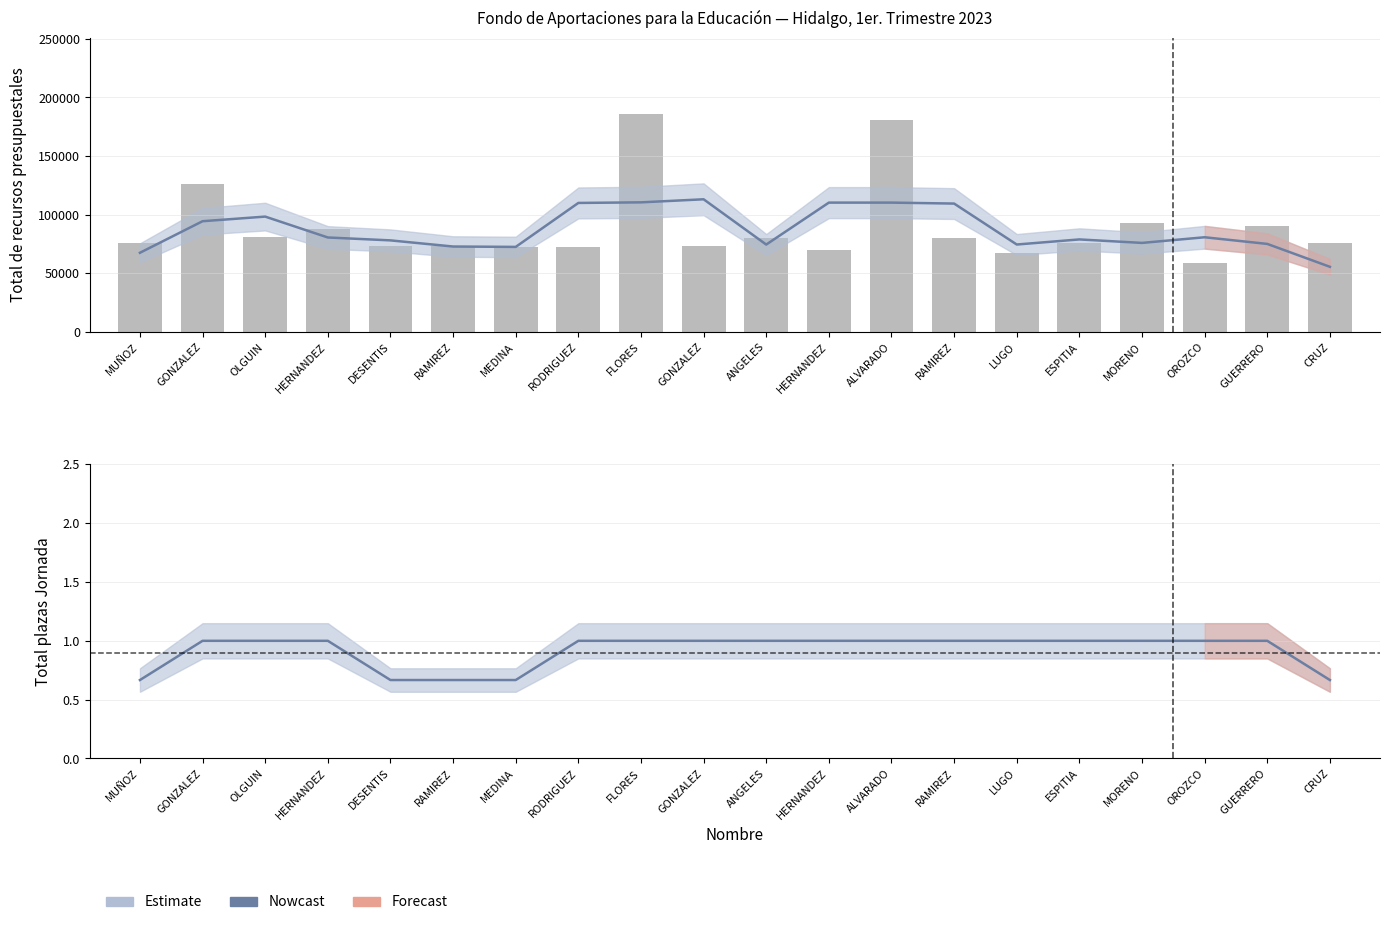

Reading left to right, transcribe all the data shown in this chart.

MUÑOZ=76094.5	GONZALEZ=126617.9	OLGUIN=80733.4	HERNANDEZ=87927.8	DESENTIS=73179.4	RAMIREZ=73304.1	MEDINA=72221.3	RODRIGUEZ=72221.3	FLORES=185779.5	GONZALEZ=73713.2	ANGELES=80066.1	HERNANDEZ=69923.9	ALVARADO=181055.6	RAMIREZ=80066.1	LUGO=67473.1	ESPITIA=76284.8	MORENO=93116.1	OROZCO=58555.8	GUERRERO=90739.0	CRUZ=76094.5